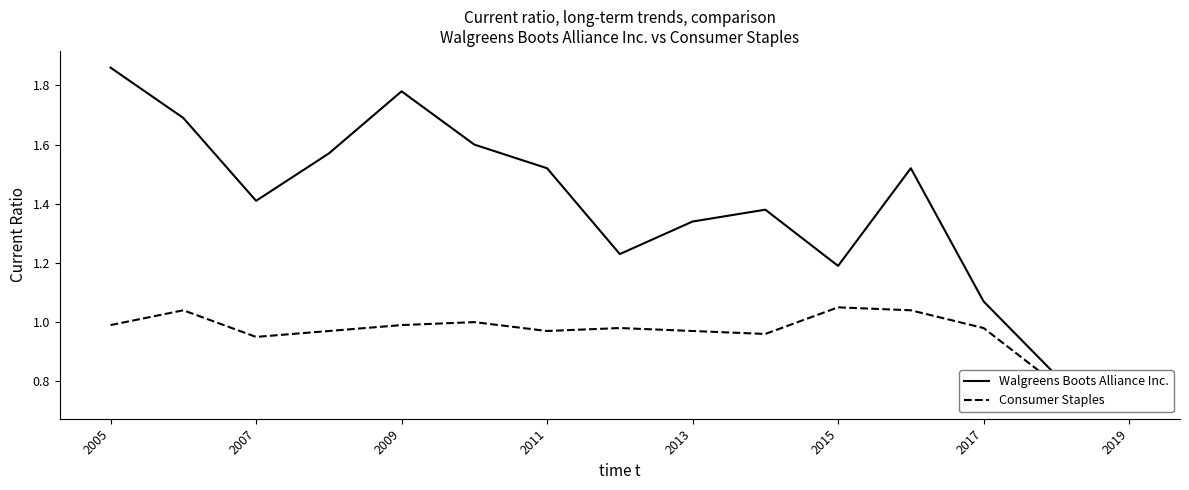

True or false: Consumer Staples and Walgreens Boots Alliance Inc. intersect in this chart.

True